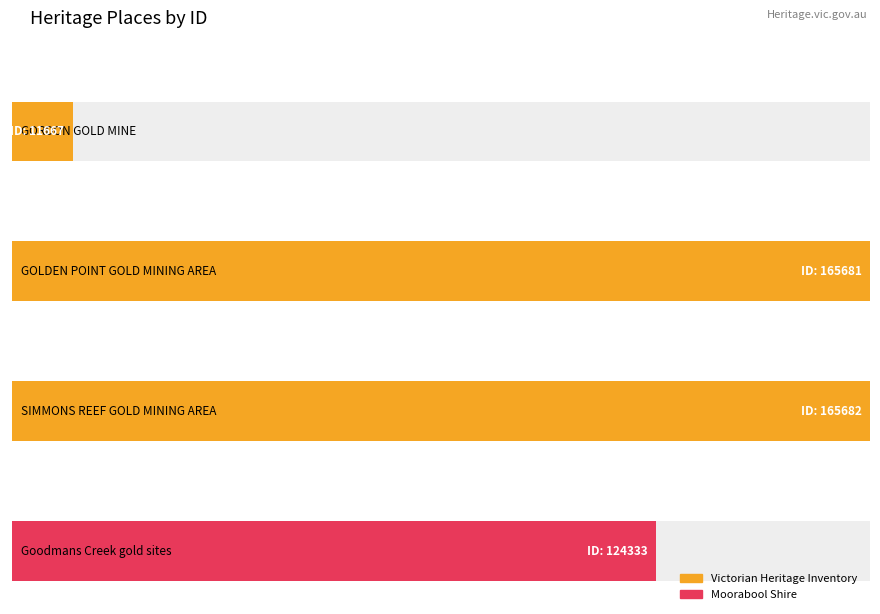

Which label corresponds to the largest value in the chart?

SIMMONS REEF GOLD MINING AREA